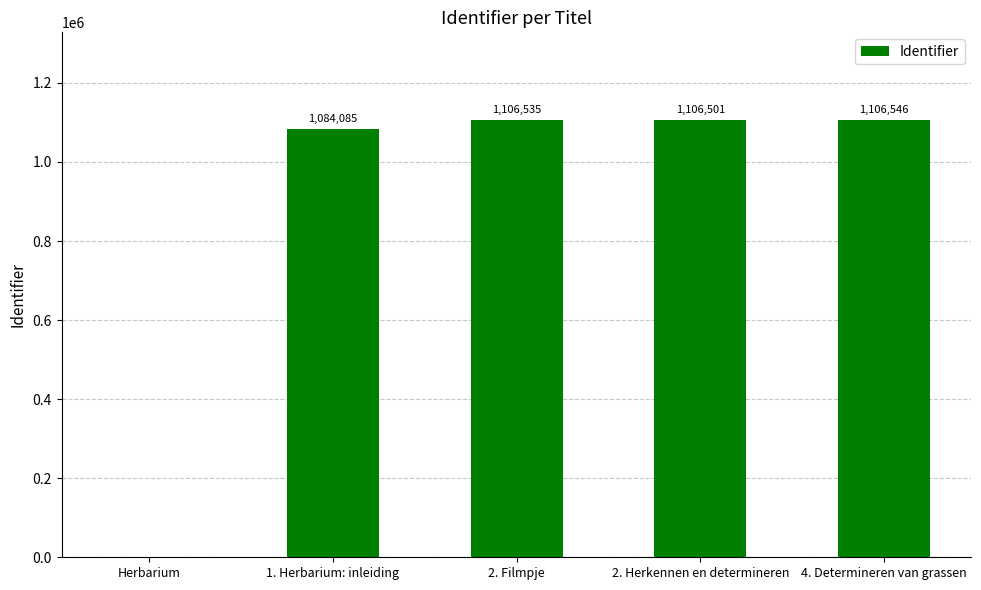

At which category does the chart reach its peak across all series?

4. Determineren van grassen